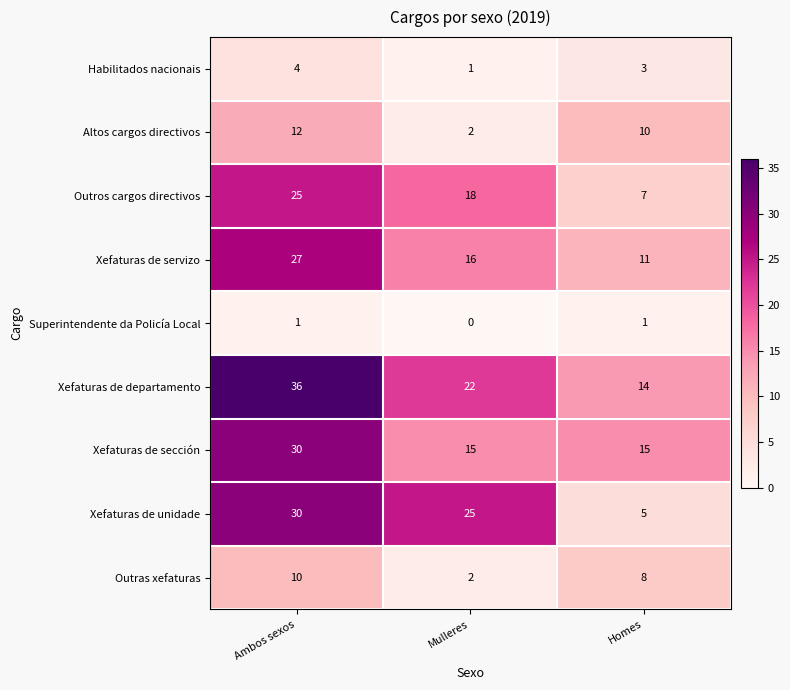

What is the total value across all series at Ambos sexos?

175